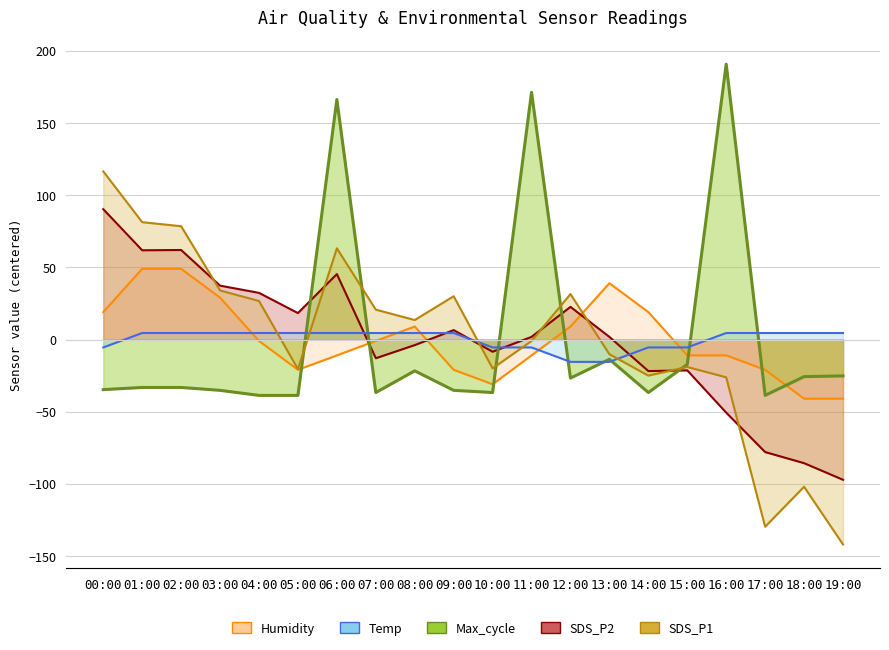

What is the label of the 2nd point from the left?

01:00